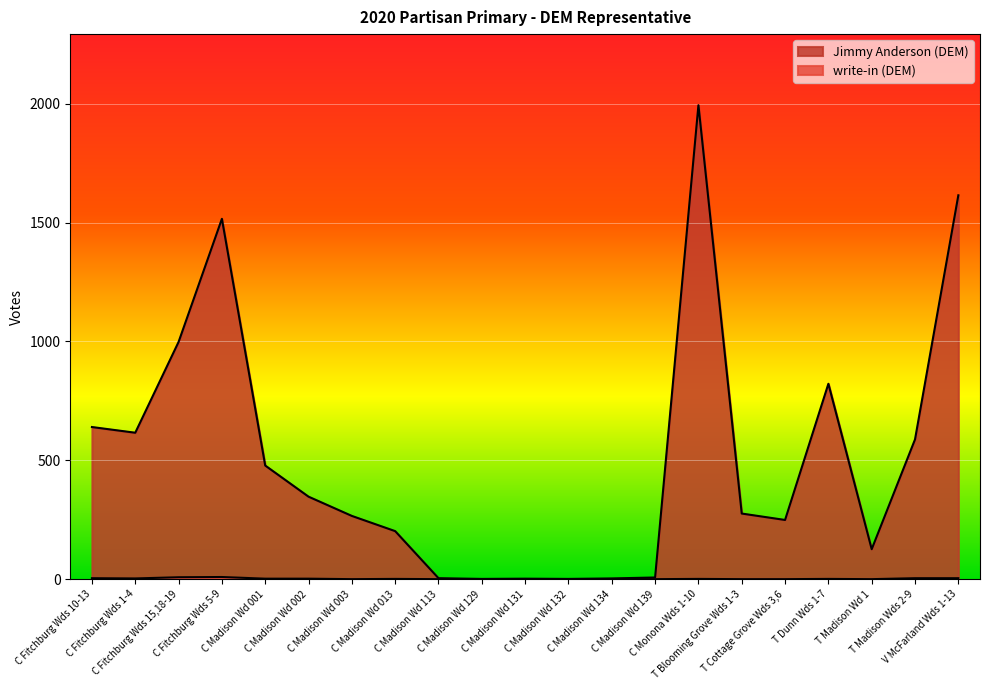

True or false: write-in (DEM) and Jimmy Anderson (DEM) cross at least once.

False